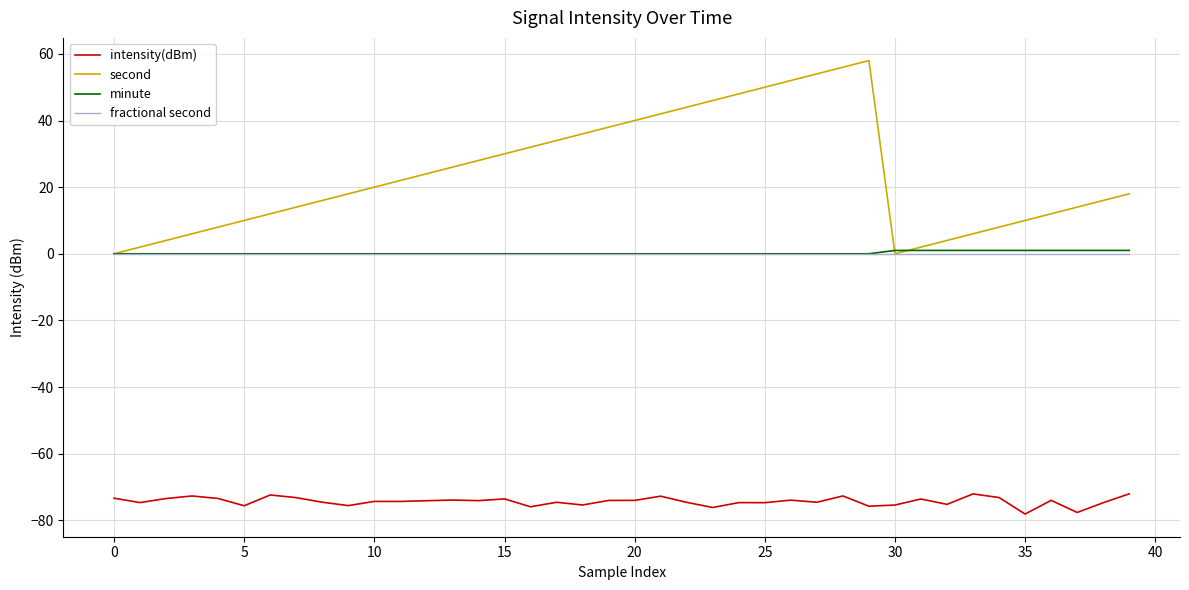

Does the chart have visible grid lines?

Yes